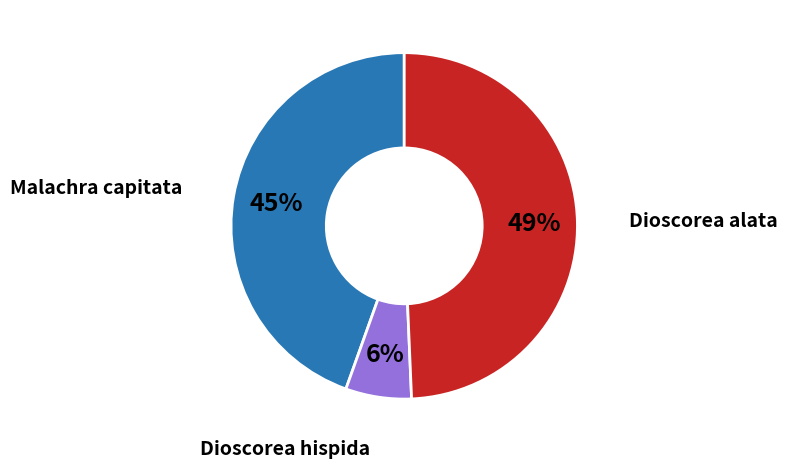

What percentage is the Malachra capitata slice, to the nearest percent?

45%